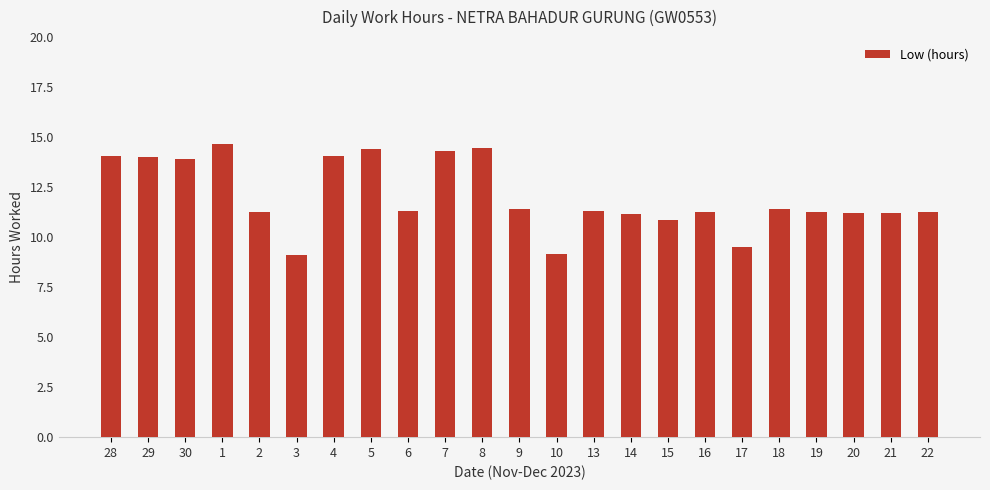

What is the difference between the maximum and second lowest values?

5.5